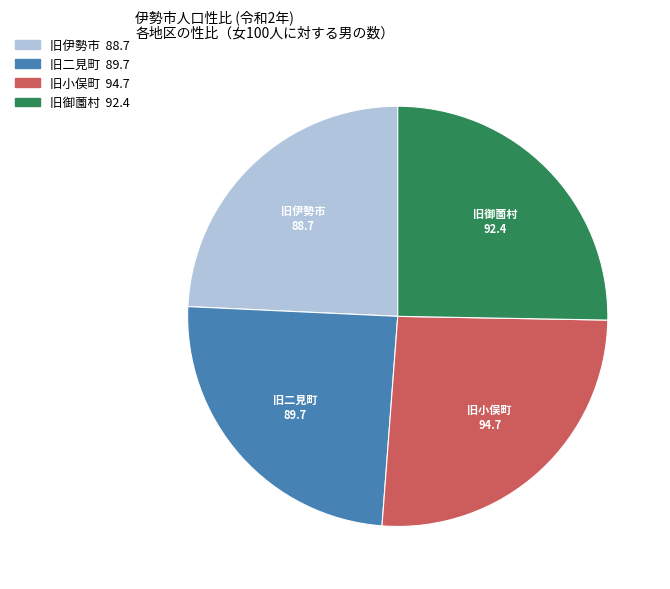

Which category has the biggest portion of the pie?

旧小俣町